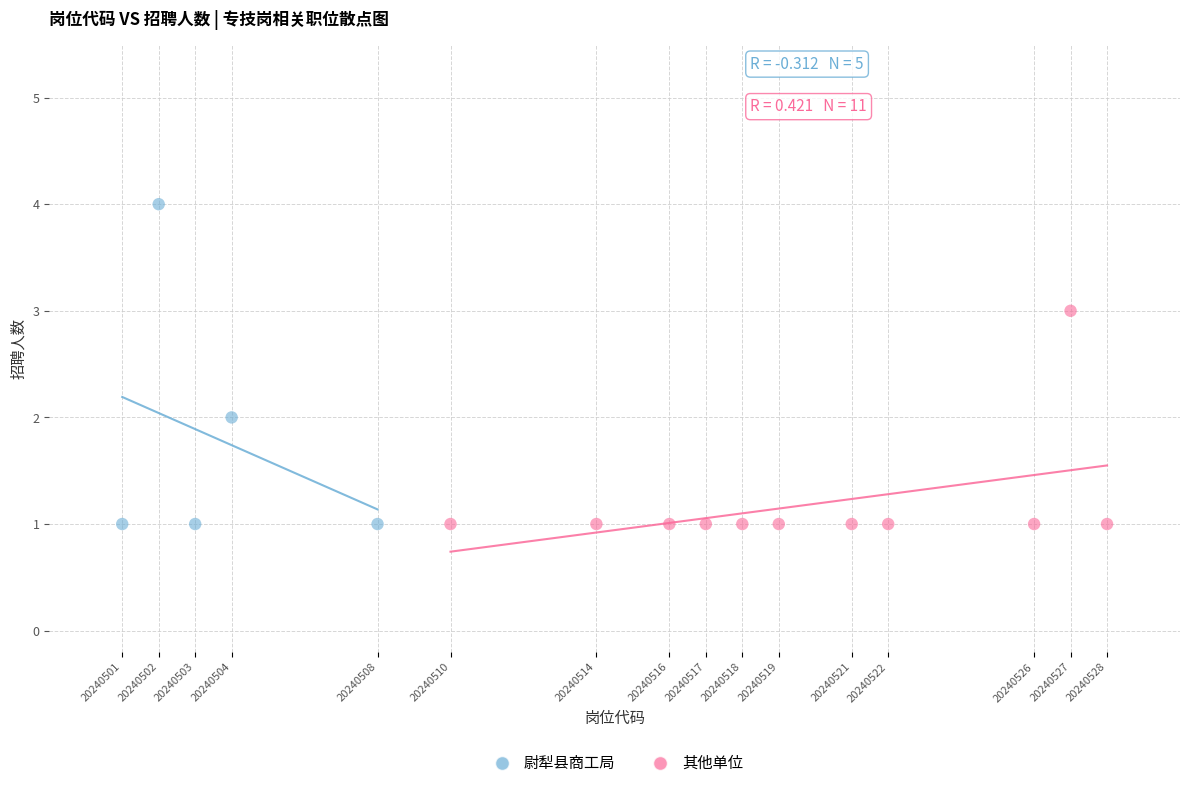

Which series has the widest spread of Y values?

尉犁县商工局